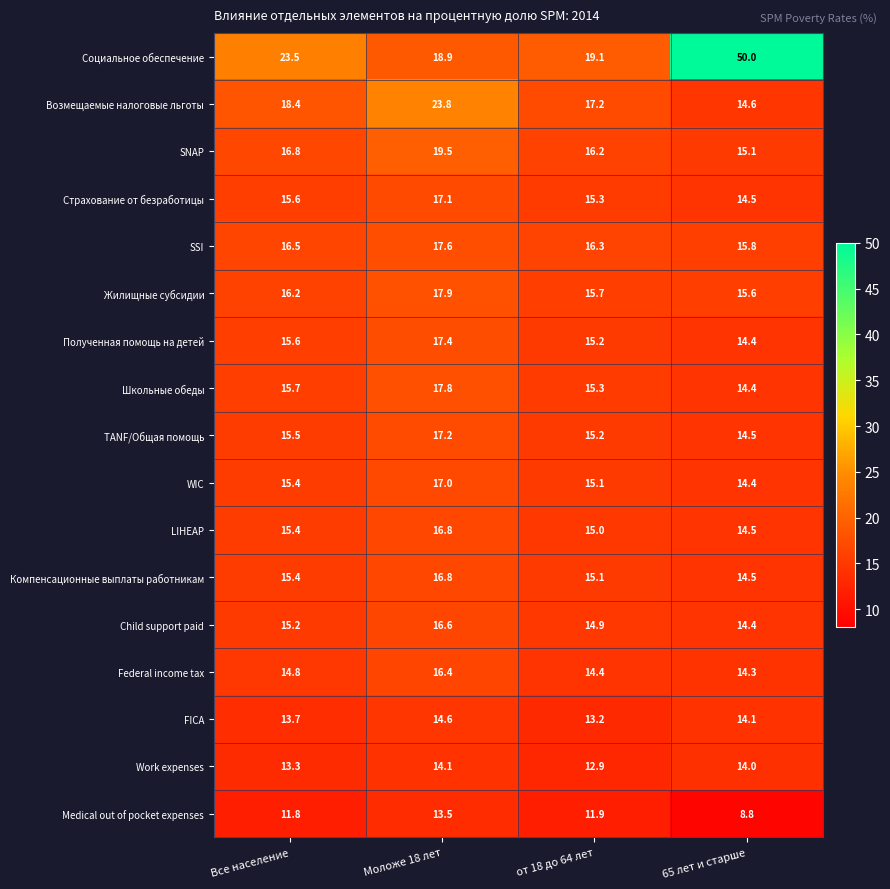

The value of Жилищные субсидии at Все население is 16.2. True or false?

True